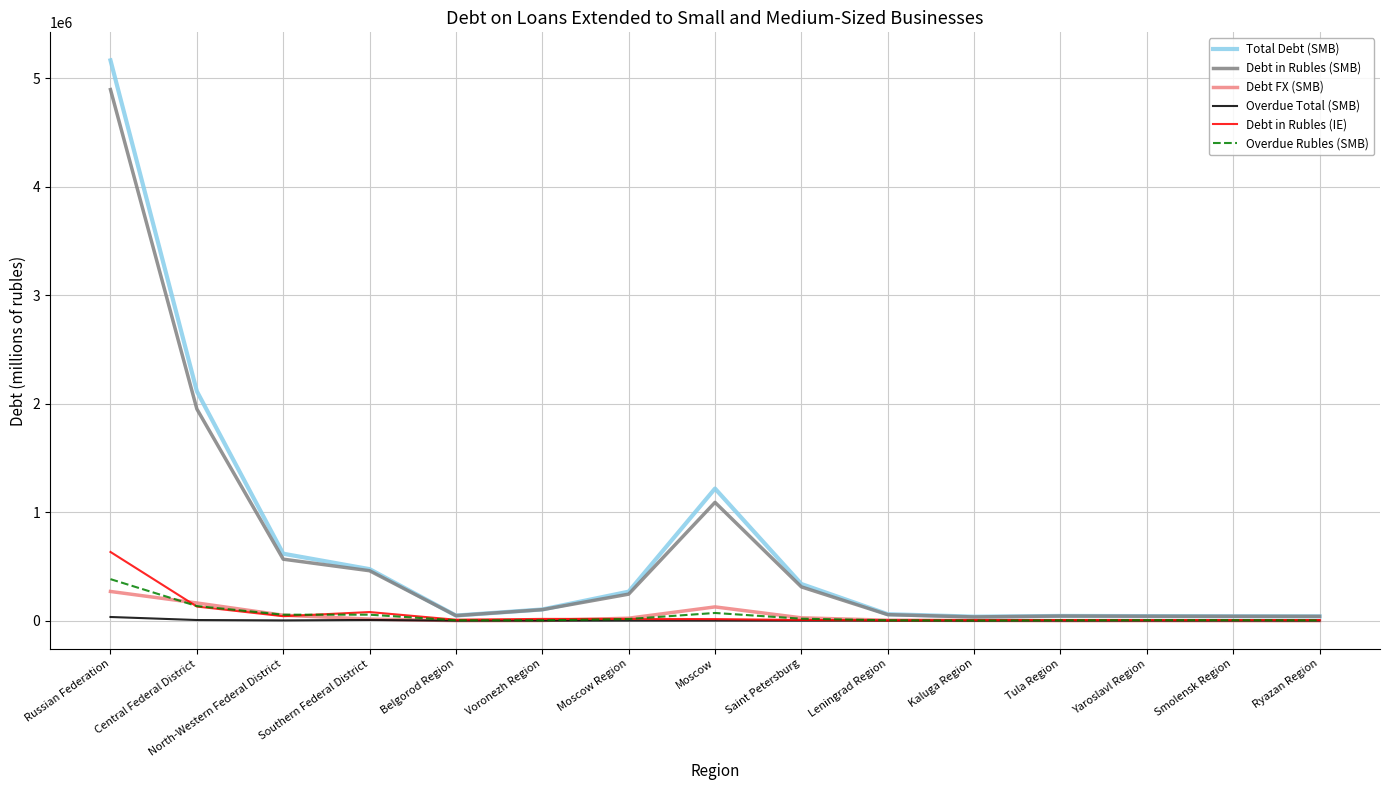

At which category does Total Debt (SMB) reach its first local valley?

Belgorod Region